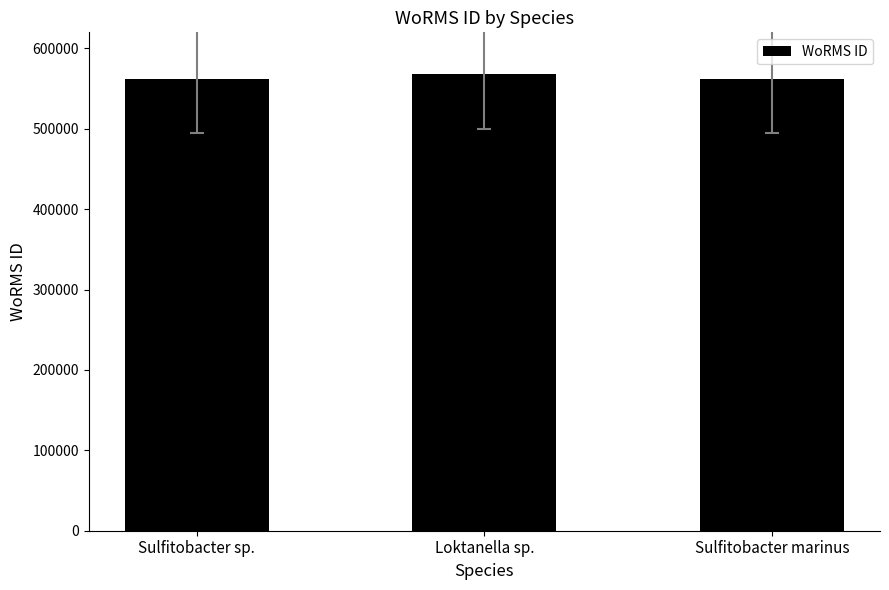

What value does the data have at Sulfitobacter marinus?

562103